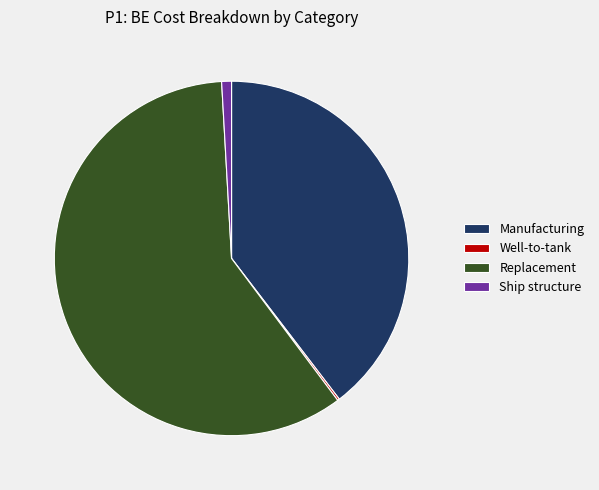

Is it true that Ship structure is 1% of the pie?

True